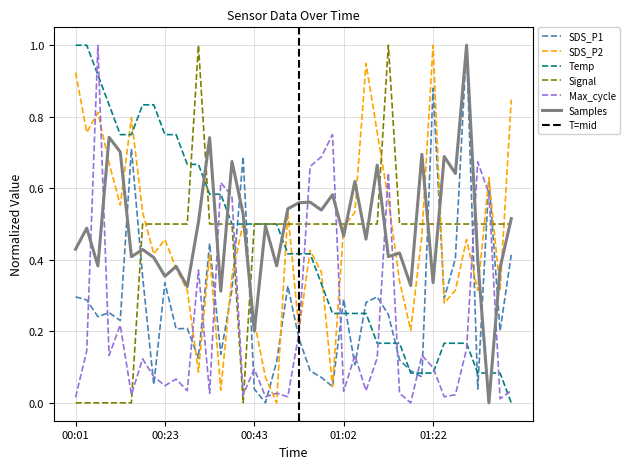

Reading left to right, extract all data points from this chart.

SDS_P1: 00:01=0.3	00:03=0.3	00:06=0.2	00:08=0.3	00:10=0.2	00:13=0.7	00:18=0.4	00:21=0.1	00:23=0.3	00:26=0.2	00:28=0.2	00:31=0.1	00:33=0.4	00:36=0.1	00:38=0.3	00:40=0.7	00:43=0.0	00:45=0.0	00:48=0.1	00:50=0.3	00:53=0.2	00:55=0.1	00:58=0.1	01:00=0.0	01:02=0.3	01:05=0.1	01:07=0.3	01:10=0.3	01:12=0.2	01:15=0.1	01:17=0.1	01:19=0.1	01:22=0.9	01:24=0.3	01:27=0.4	01:29=1.0	01:32=0.0	01:34=0.6	01:36=0.2	01:39=0.4
SDS_P2: 00:01=0.9	00:03=0.8	00:06=0.8	00:08=0.7	00:10=0.6	00:13=0.8	00:18=0.5	00:21=0.4	00:23=0.5	00:26=0.4	00:28=0.3	00:31=0.1	00:33=0.4	00:36=0.0	00:38=0.4	00:40=0.5	00:43=0.2	00:45=0.1	00:48=0.0	00:50=0.5	00:53=0.2	00:55=0.4	00:58=0.4	01:00=0.0	01:02=0.5	01:05=0.5	01:07=0.9	01:10=0.8	01:12=0.6	01:15=0.3	01:17=0.2	01:19=0.5	01:22=1.0	01:24=0.3	01:27=0.3	01:29=0.5	01:32=0.3	01:34=0.6	01:36=0.3	01:39=0.8
Temp: 00:01=1.0	00:03=1.0	00:06=0.9	00:08=0.8	00:10=0.8	00:13=0.8	00:18=0.8	00:21=0.8	00:23=0.8	00:26=0.8	00:28=0.7	00:31=0.7	00:33=0.6	00:36=0.6	00:38=0.5	00:40=0.5	00:43=0.5	00:45=0.5	00:48=0.5	00:50=0.4	00:53=0.4	00:55=0.4	00:58=0.3	01:00=0.2	01:02=0.2	01:05=0.2	01:07=0.2	01:10=0.2	01:12=0.2	01:15=0.2	01:17=0.1	01:19=0.1	01:22=0.1	01:24=0.2	01:27=0.2	01:29=0.2	01:32=0.1	01:34=0.1	01:36=0.1	01:39=0.0
Signal: 00:01=0.0	00:03=0.0	00:06=0.0	00:08=0.0	00:10=0.0	00:13=0.0	00:18=0.5	00:21=0.5	00:23=0.5	00:26=0.5	00:28=0.5	00:31=1.0	00:33=0.5	00:36=0.5	00:38=0.5	00:40=0.0	00:43=0.5	00:45=0.5	00:48=0.5	00:50=0.5	00:53=0.5	00:55=0.5	00:58=0.5	01:00=0.5	01:02=0.5	01:05=0.5	01:07=0.5	01:10=0.5	01:12=1.0	01:15=0.5	01:17=0.5	01:19=0.5	01:22=0.5	01:24=0.5	01:27=0.5	01:29=0.5	01:32=0.5	01:34=0.5	01:36=0.5	01:39=0.5
Max_cycle: 00:01=0.0	00:03=0.1	00:06=1.0	00:08=0.1	00:10=0.2	00:13=0.0	00:18=0.1	00:21=0.1	00:23=0.0	00:26=0.1	00:28=0.0	00:31=0.4	00:33=0.0	00:36=0.6	00:38=0.6	00:40=0.0	00:43=0.1	00:45=0.0	00:48=0.0	00:50=0.0	00:53=0.2	00:55=0.7	00:58=0.7	01:00=0.8	01:02=0.0	01:05=0.1	01:07=0.0	01:10=0.1	01:12=0.6	01:15=0.0	01:17=0.0	01:19=0.1	01:22=0.1	01:24=0.0	01:27=0.0	01:29=0.2	01:32=0.7	01:34=0.6	01:36=0.0	01:39=0.0
Samples: 00:01=0.4	00:03=0.5	00:06=0.4	00:08=0.7	00:10=0.7	00:13=0.4	00:18=0.4	00:21=0.4	00:23=0.4	00:26=0.4	00:28=0.3	00:31=0.5	00:33=0.7	00:36=0.3	00:38=0.7	00:40=0.5	00:43=0.2	00:45=0.5	00:48=0.4	00:50=0.5	00:53=0.6	00:55=0.6	00:58=0.5	01:00=0.6	01:02=0.5	01:05=0.6	01:07=0.5	01:10=0.7	01:12=0.4	01:15=0.4	01:17=0.3	01:19=0.7	01:22=0.3	01:24=0.7	01:27=0.6	01:29=1.0	01:32=0.4	01:34=0.0	01:36=0.4	01:39=0.5